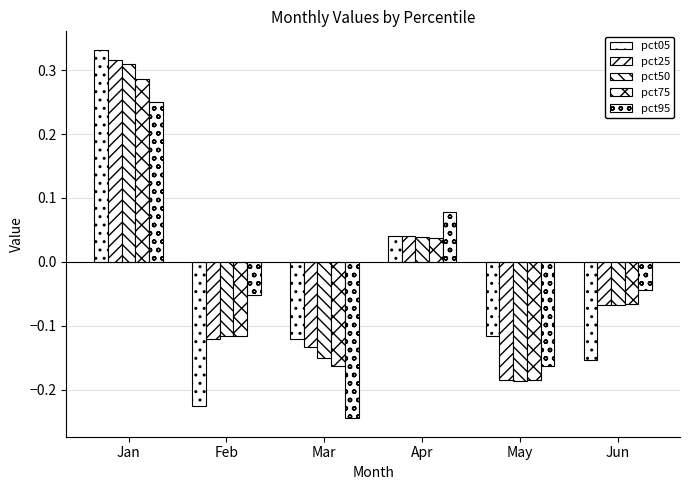

How many values in the pct75 series are below 0?

4